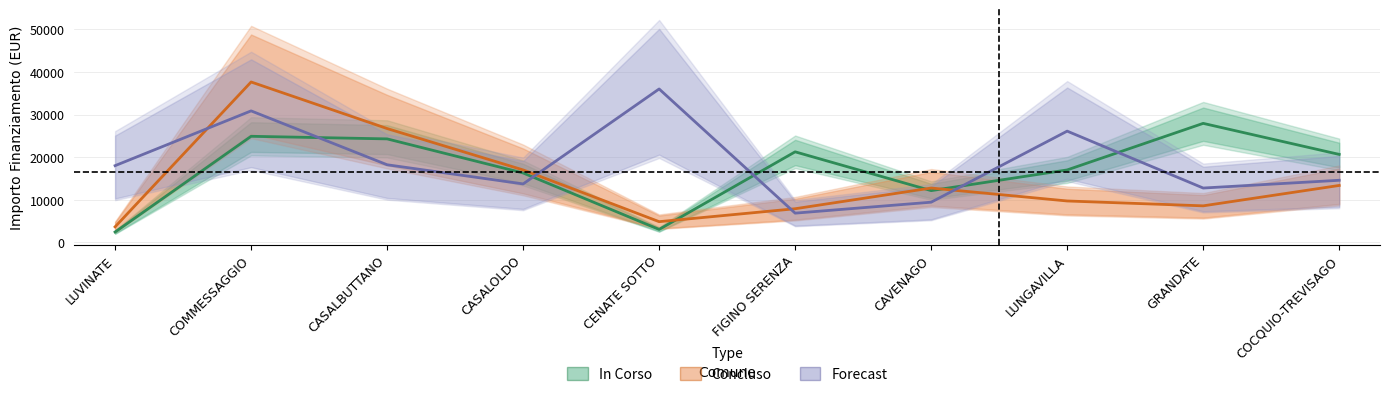

What are all the series names shown in the legend?

In Corso, Concluso, Forecast